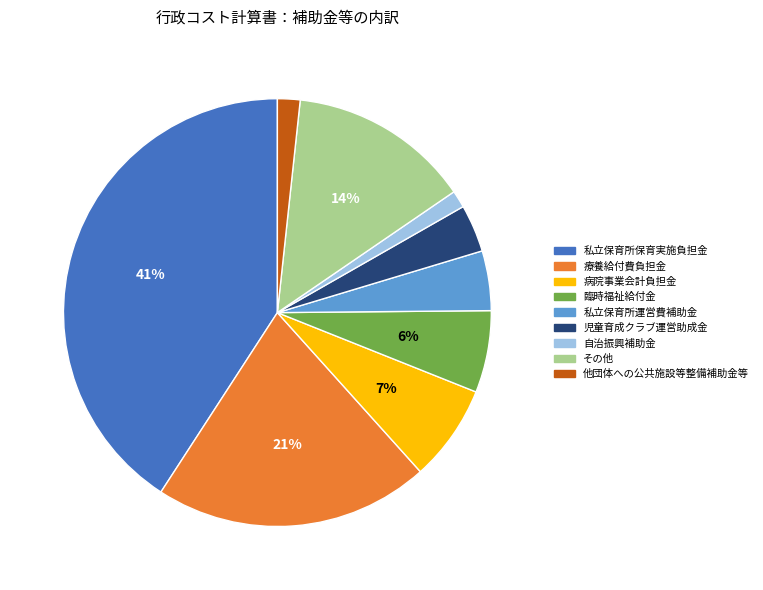

Is it true that 自治振興補助金 is 8% of the pie?

False